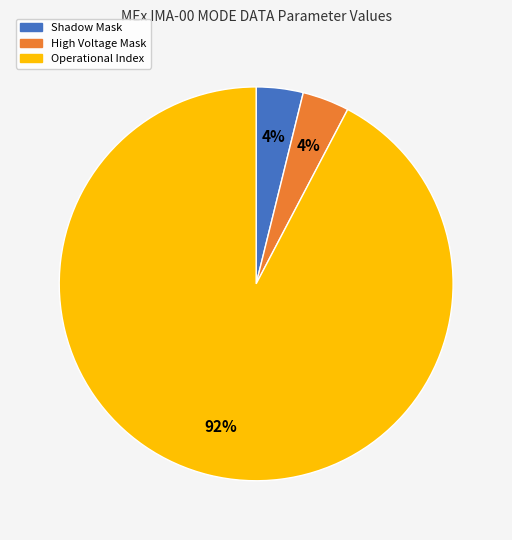

How many slices are in this pie chart?

3